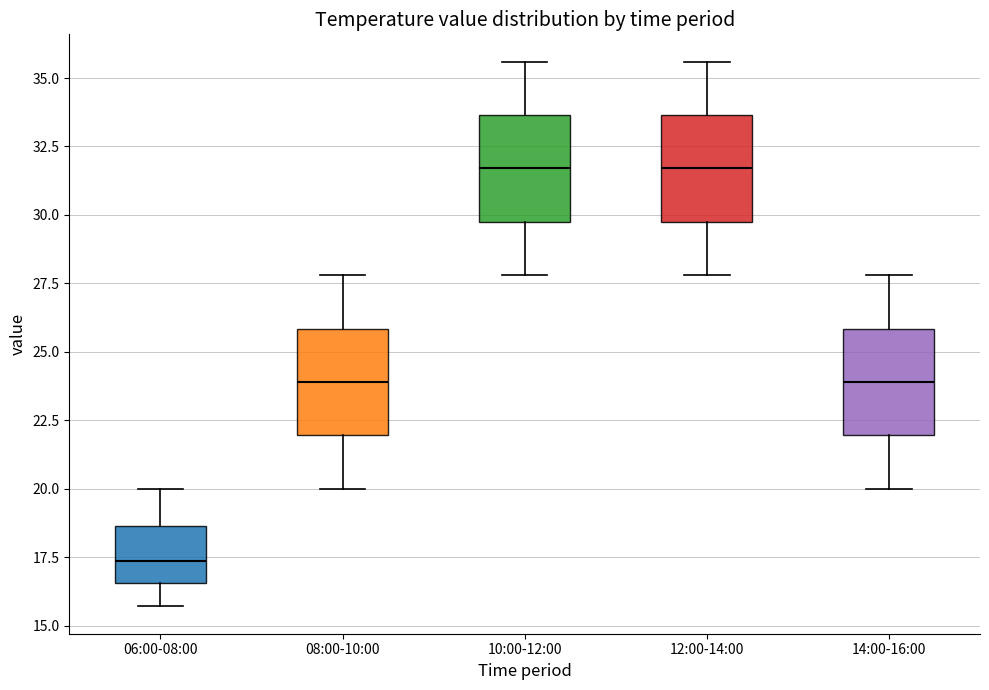

Reading left to right, transcribe this box plot: for each box, give where its median line is, the range the box spans, and where its two whiskers end, as read against the y-axis. The values are not printed on the chart, so give them approximately, as read against the axis.

06:00-08:00: median 17.5, box 16.5 to 18.5, whiskers 15.5 to 20.0
08:00-10:00: median 24.0, box 22.0 to 26.0, whiskers 20.0 to 28.0
10:00-12:00: median 31.5, box 30.0 to 33.5, whiskers 28.0 to 35.5
12:00-14:00: median 31.5, box 30.0 to 33.5, whiskers 28.0 to 35.5
14:00-16:00: median 24.0, box 22.0 to 26.0, whiskers 20.0 to 28.0